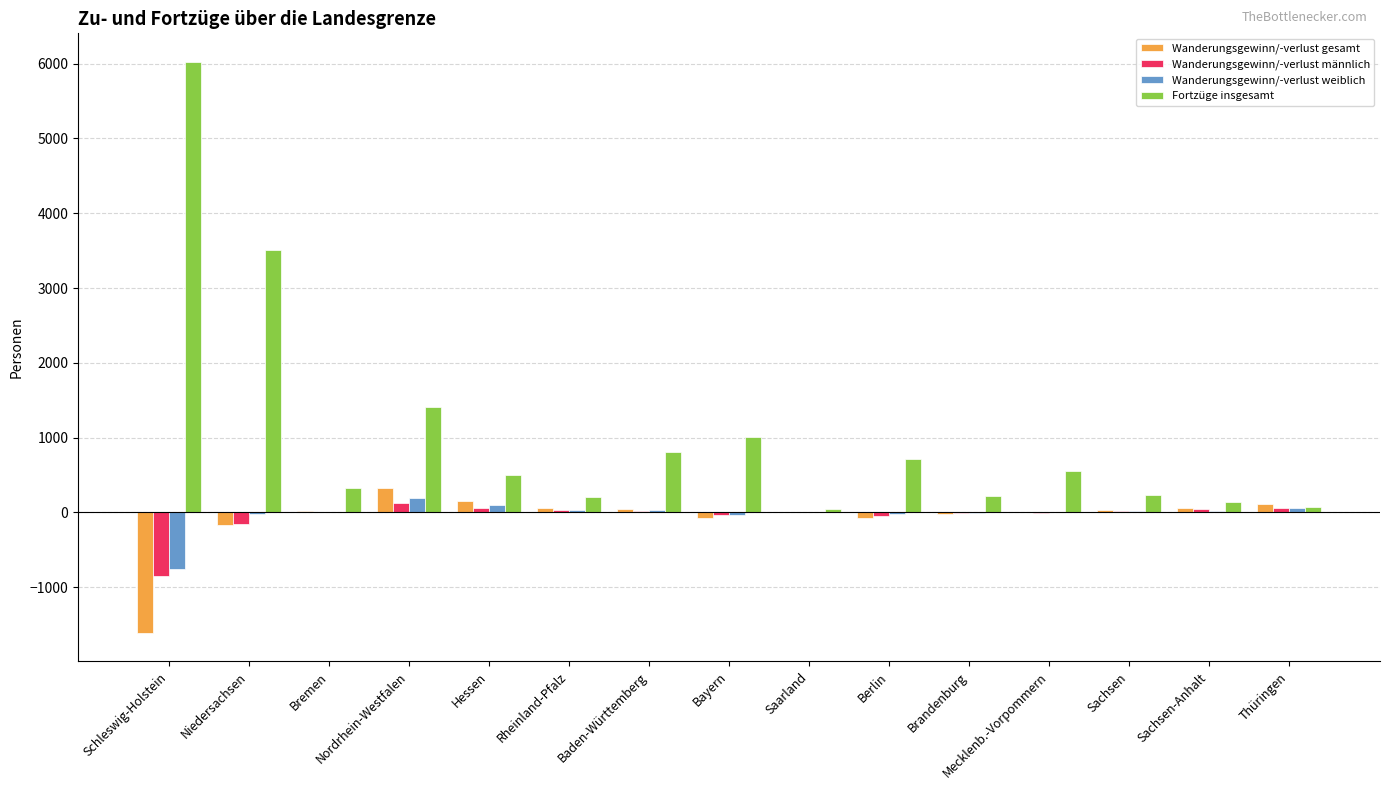

At which label is Fortzüge insgesamt closest to 3034?

Niedersachsen